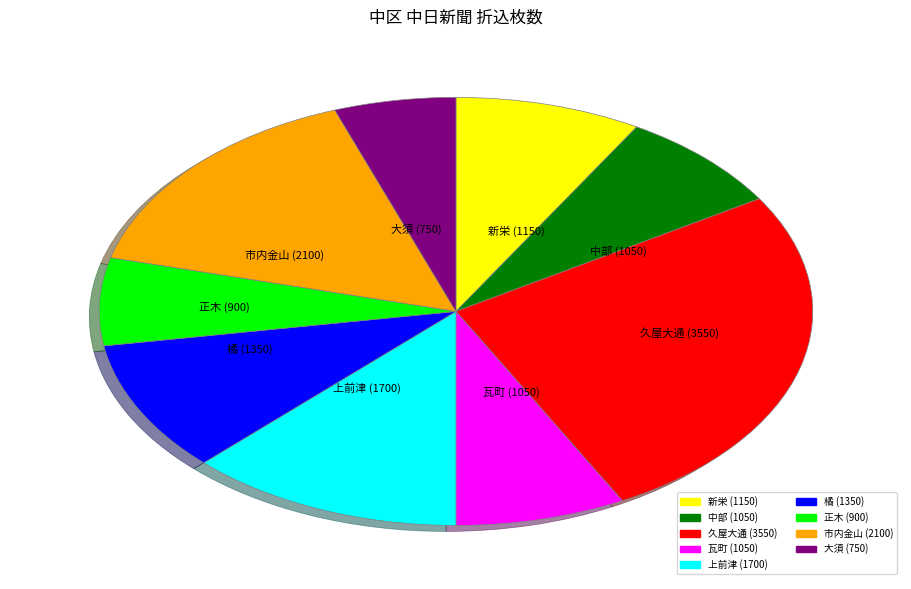

Is the sum of 久屋大通 and 正木 greater than half?

No